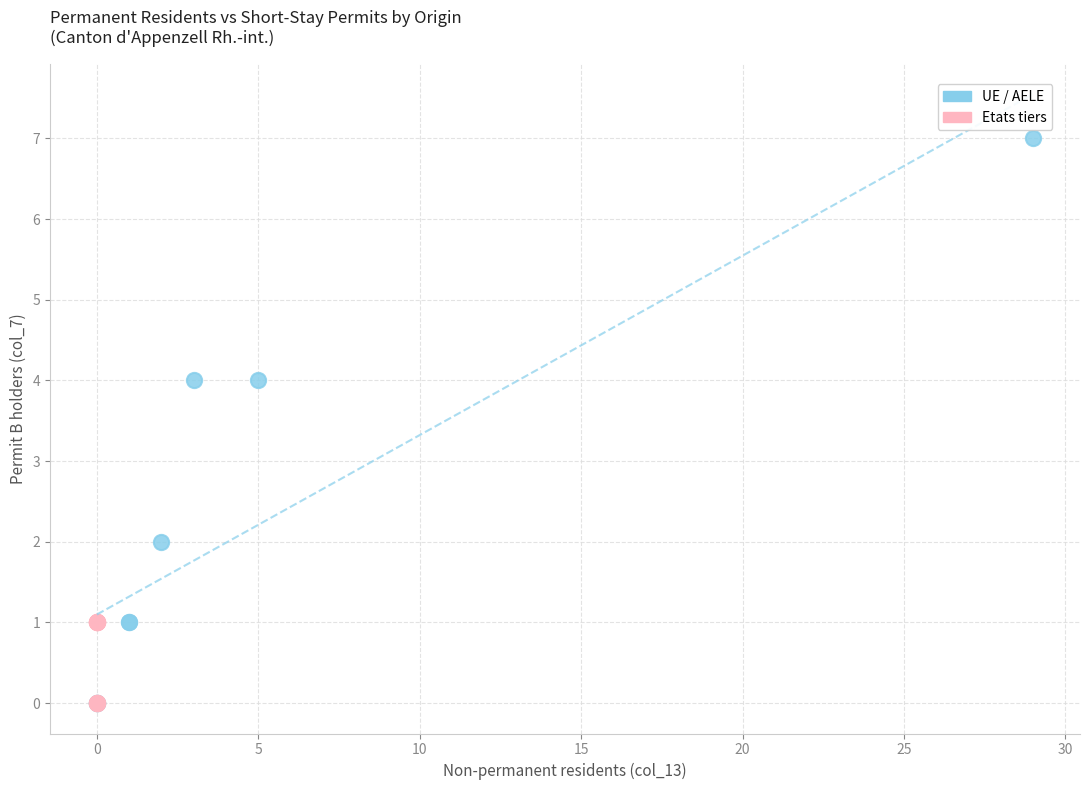

Which series reaches the maximum Y coordinate?

UE / AELE